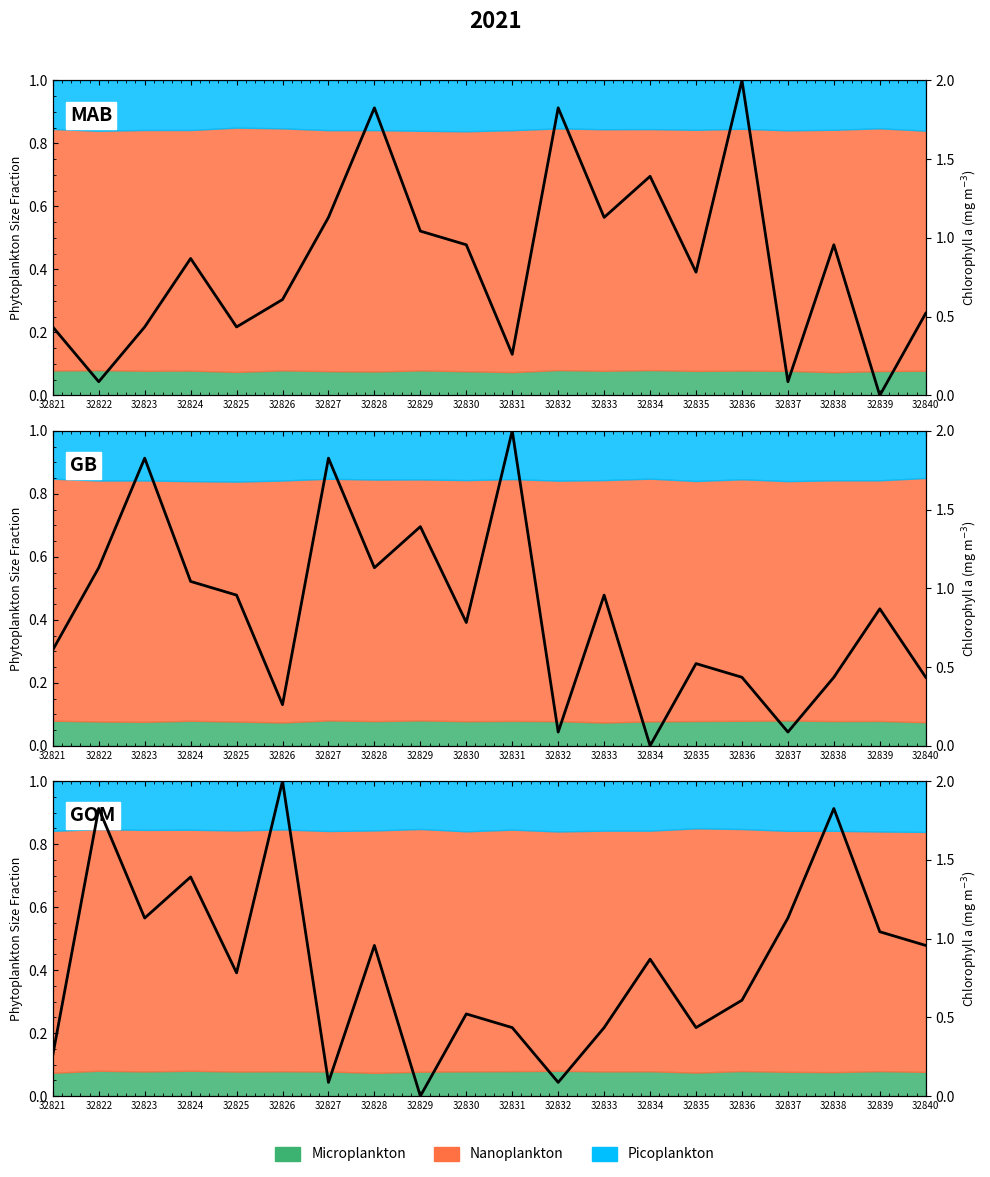

What is the sum of all values?

16.8